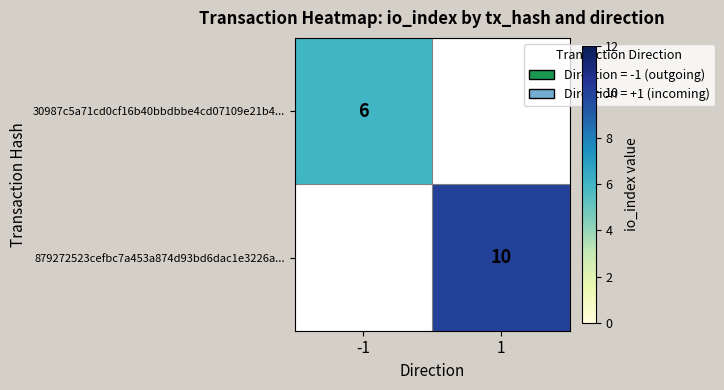

What is the maximum value shown in the chart?

10.0